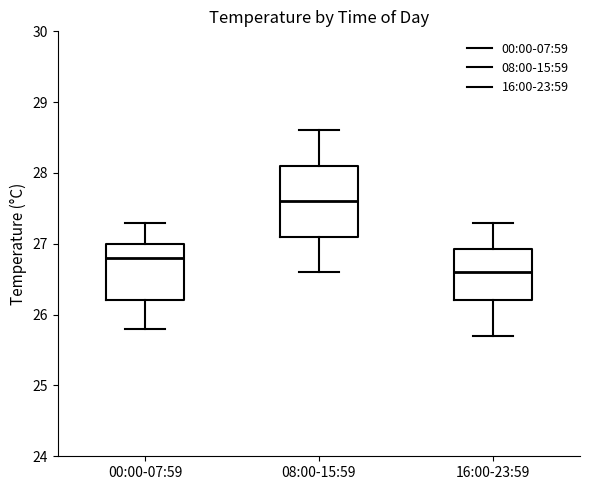

Reading left to right, read every box against the y-axis: the position of its median line, the range the box covers, and the ends of its whiskers. The values are not printed on the chart, so give them approximately, as read against the axis.

00:00-07:59: median 26.8, box 26.2 to 27.0, whiskers 25.8 to 27.3
08:00-15:59: median 27.6, box 27.1 to 28.1, whiskers 26.6 to 28.6
16:00-23:59: median 26.6, box 26.2 to 26.9, whiskers 25.7 to 27.3